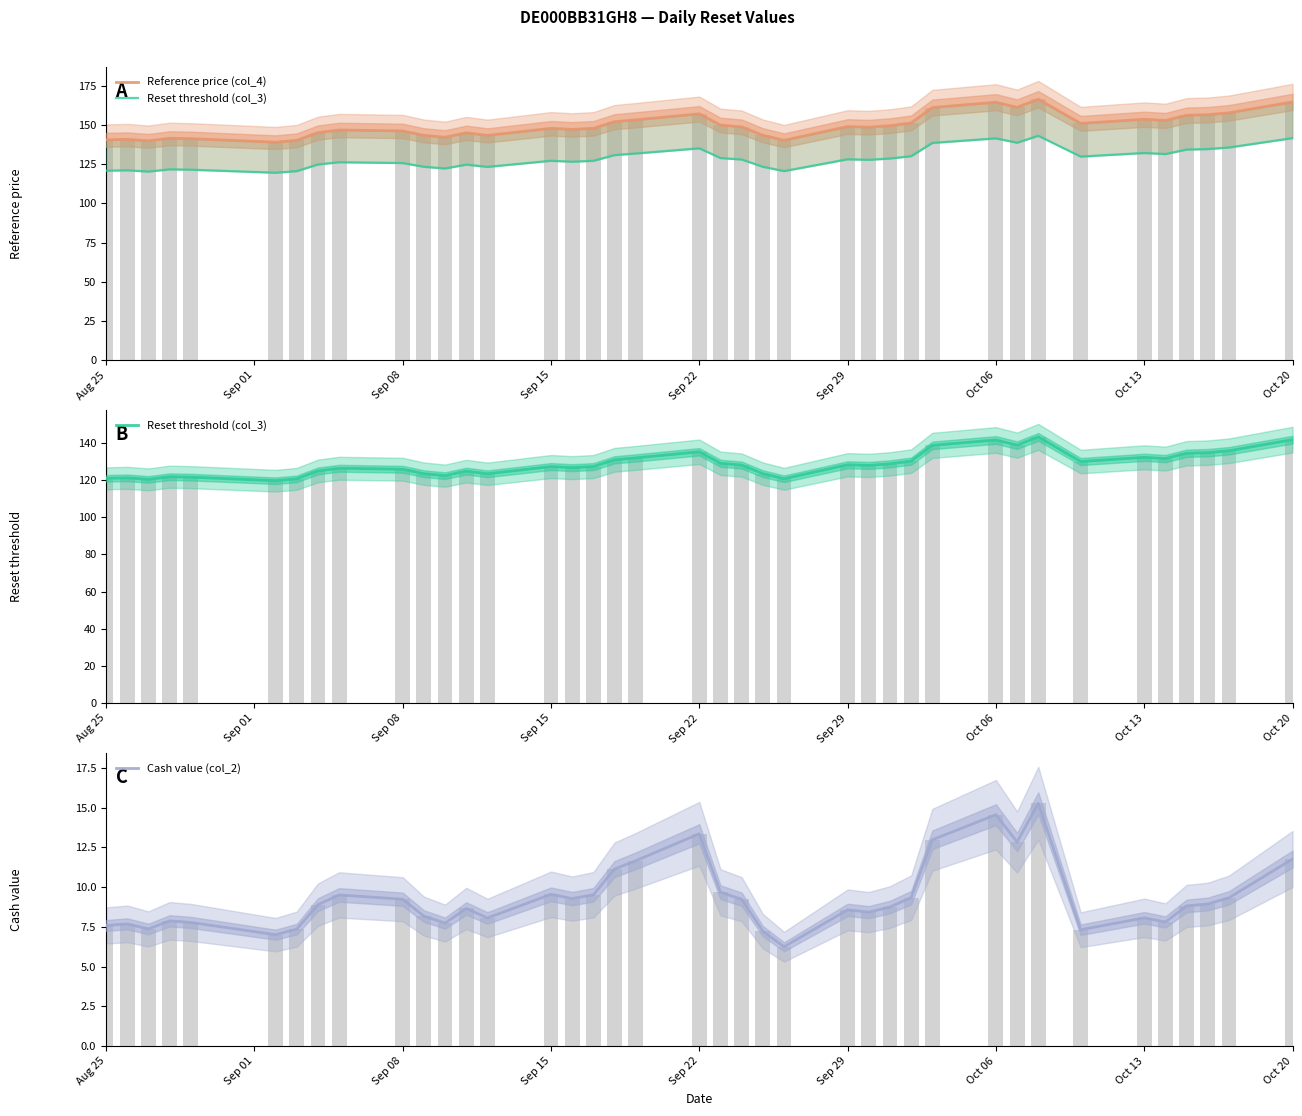

What is the difference between the maximum and second lowest values in the Reference price (col_4) series?

26.5